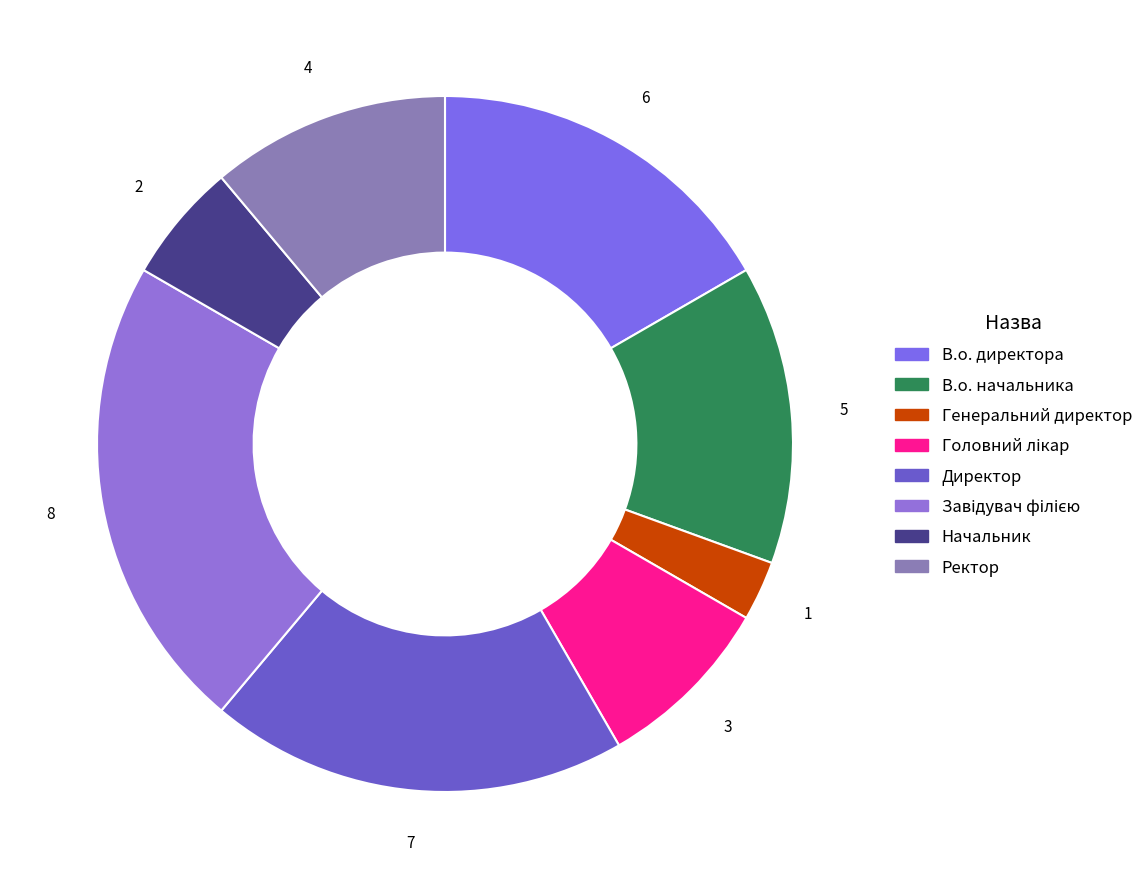

To the nearest percent, what portion does В.о. начальника represent?

14%